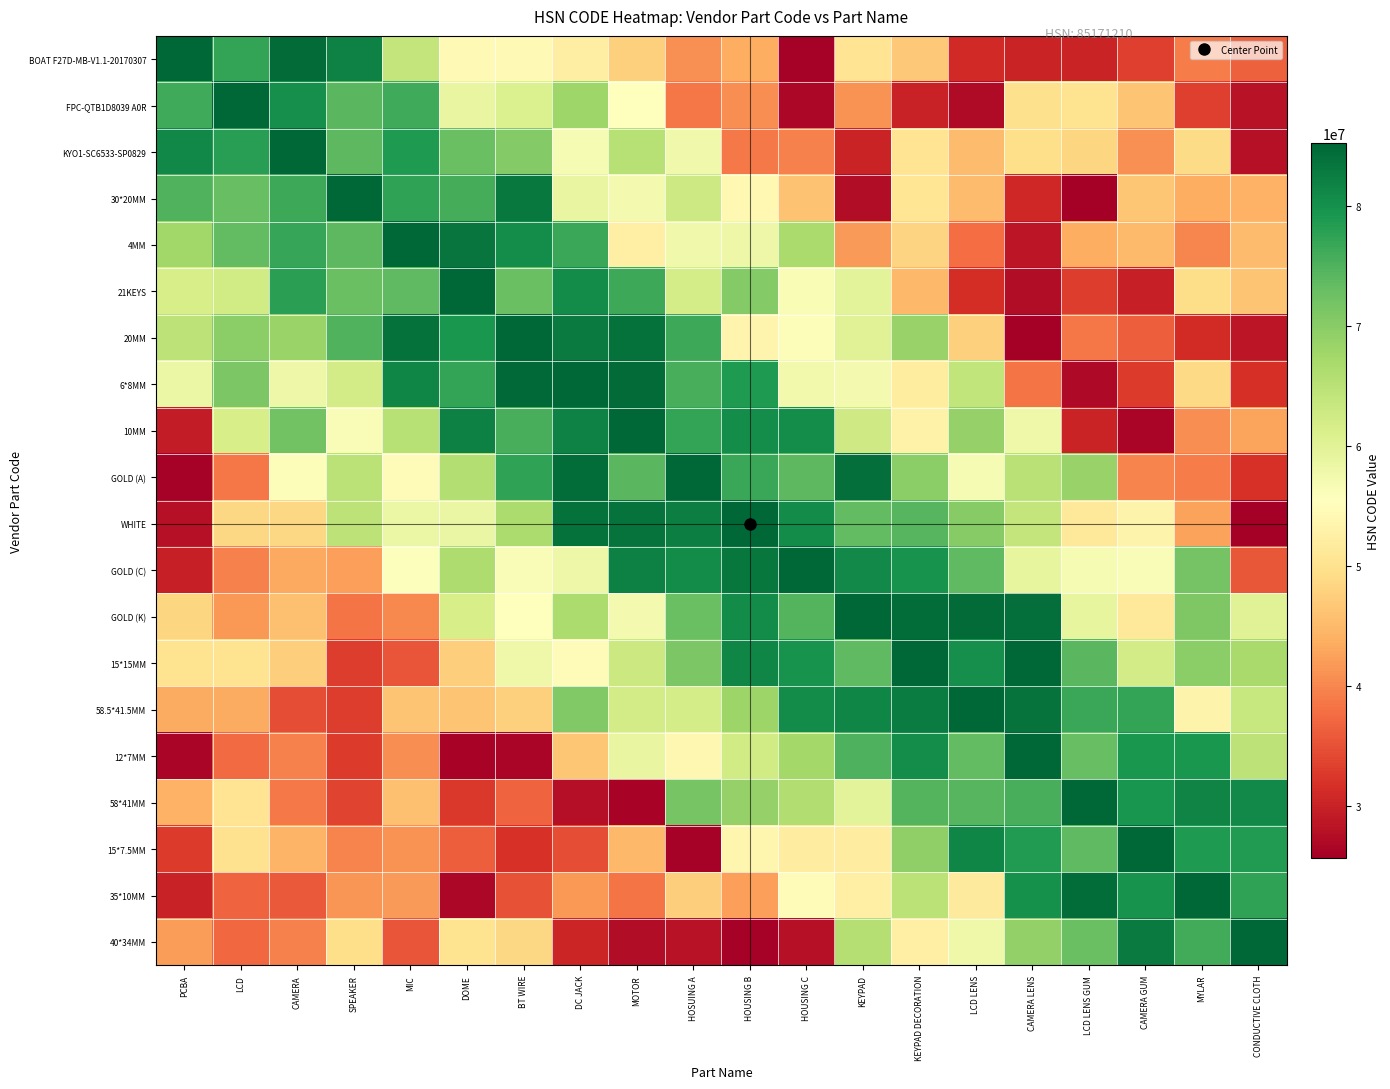

Which category has the highest value across all series?

PCBA